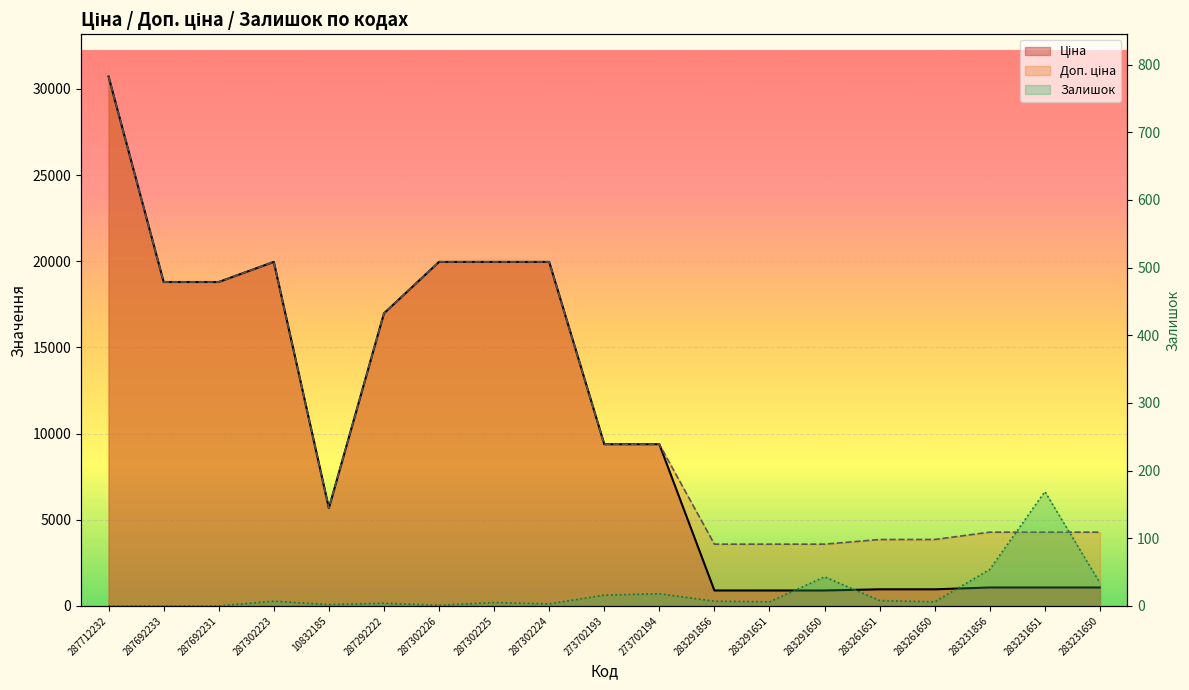

Is the value of Залишок at 287302225 greater than the value of Доп. ціна at 283231650?

No